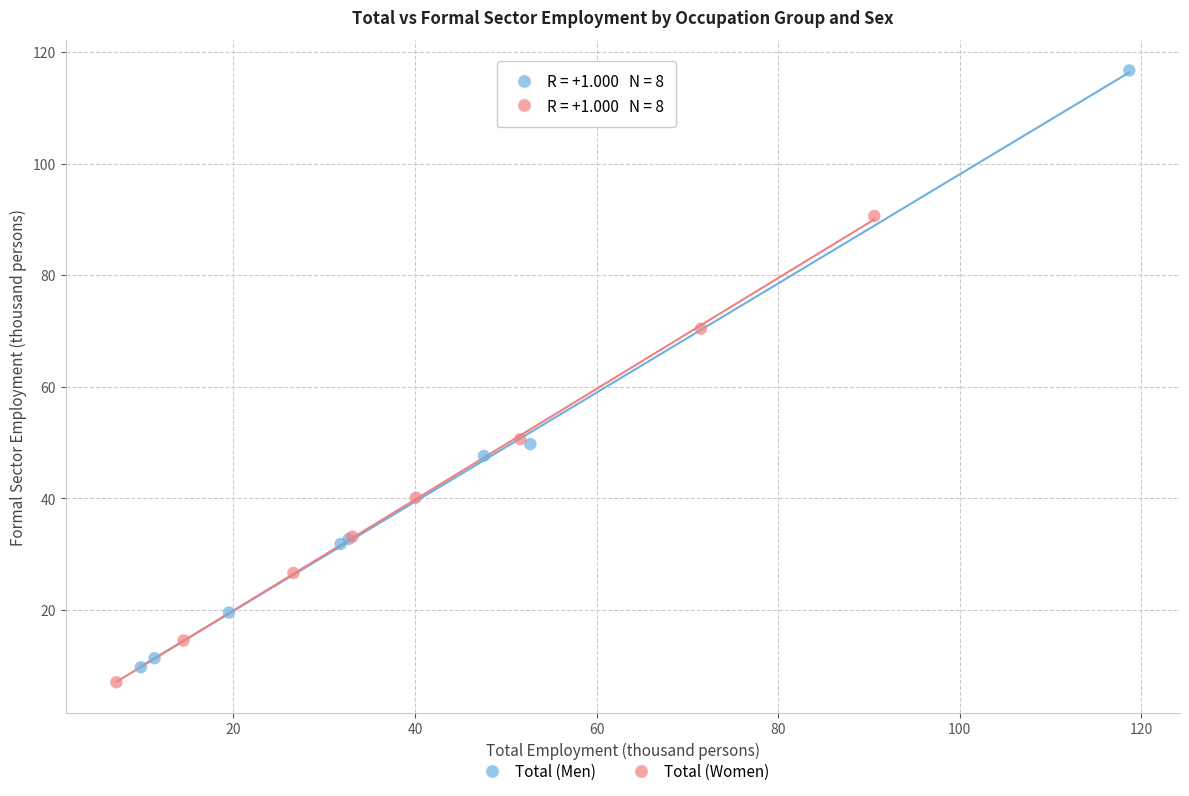

Which series reaches the maximum Y coordinate?

Total (Men)